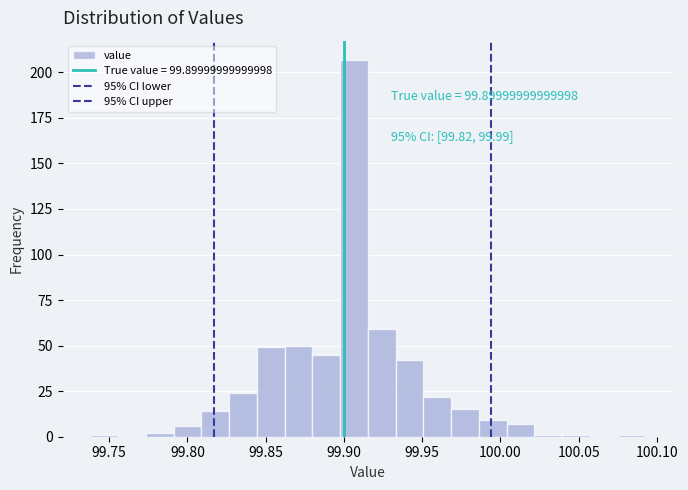

Around what value on the x-axis is the tallest bar? Give the approximate position of its centre, as read against the axis.

99.905